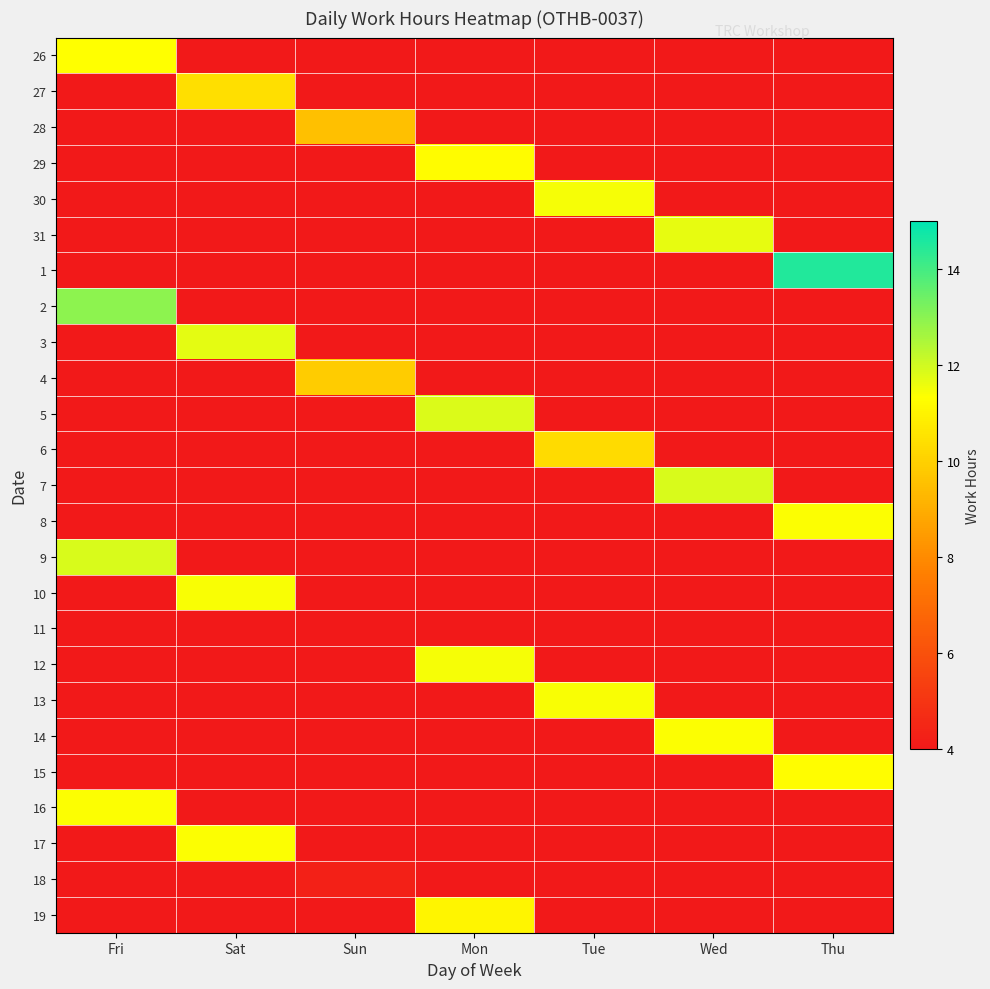

Which label corresponds to the largest value in the chart?

Thu